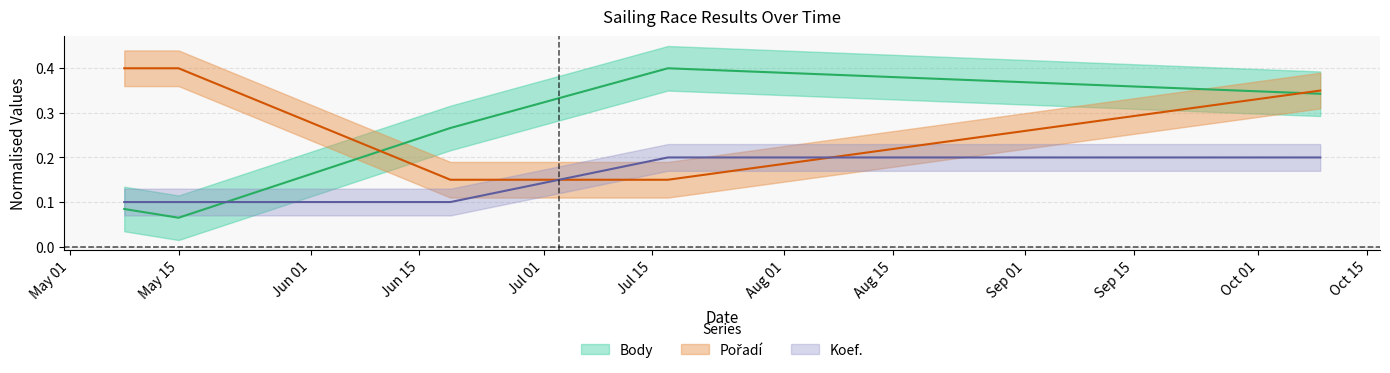

At which category does Body reach its first local peak?

2010-07-17